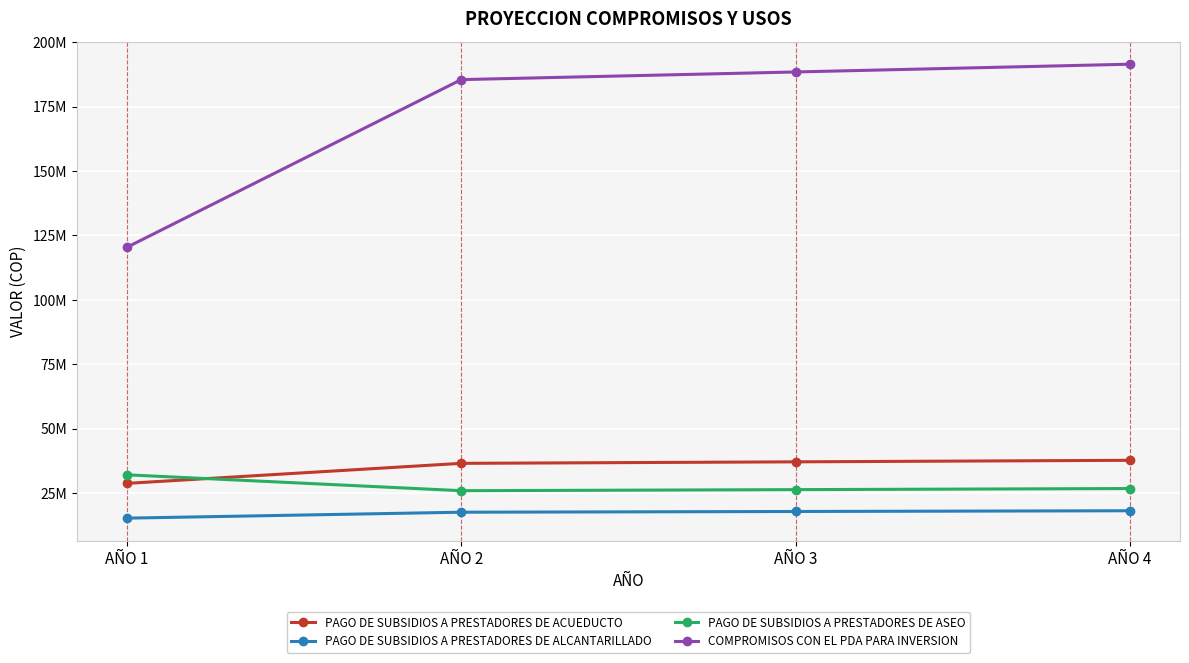

What are all the series names shown in the legend?

PAGO DE SUBSIDIOS A PRESTADORES DE ACUEDUCTO, PAGO DE SUBSIDIOS A PRESTADORES DE ALCANTARILLADO, PAGO DE SUBSIDIOS A PRESTADORES DE ASEO, COMPROMISOS CON EL PDA PARA INVERSION